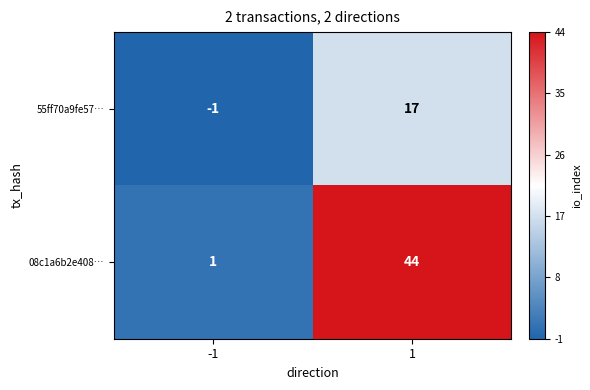

How many positive values does the 55ff70a9fe57… series have?

1